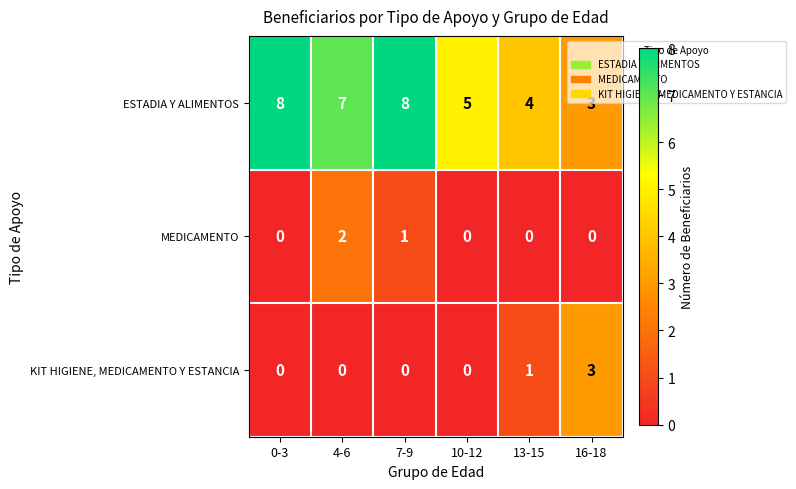

Is it true that MEDICAMENTO equals 1 at 7-9?

True